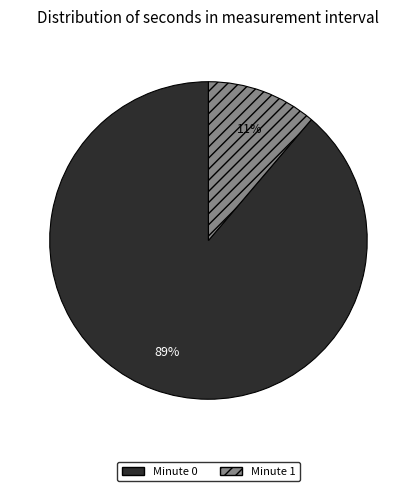

Do Minute 0 and Minute 1 together represent more than half of the pie?

Yes